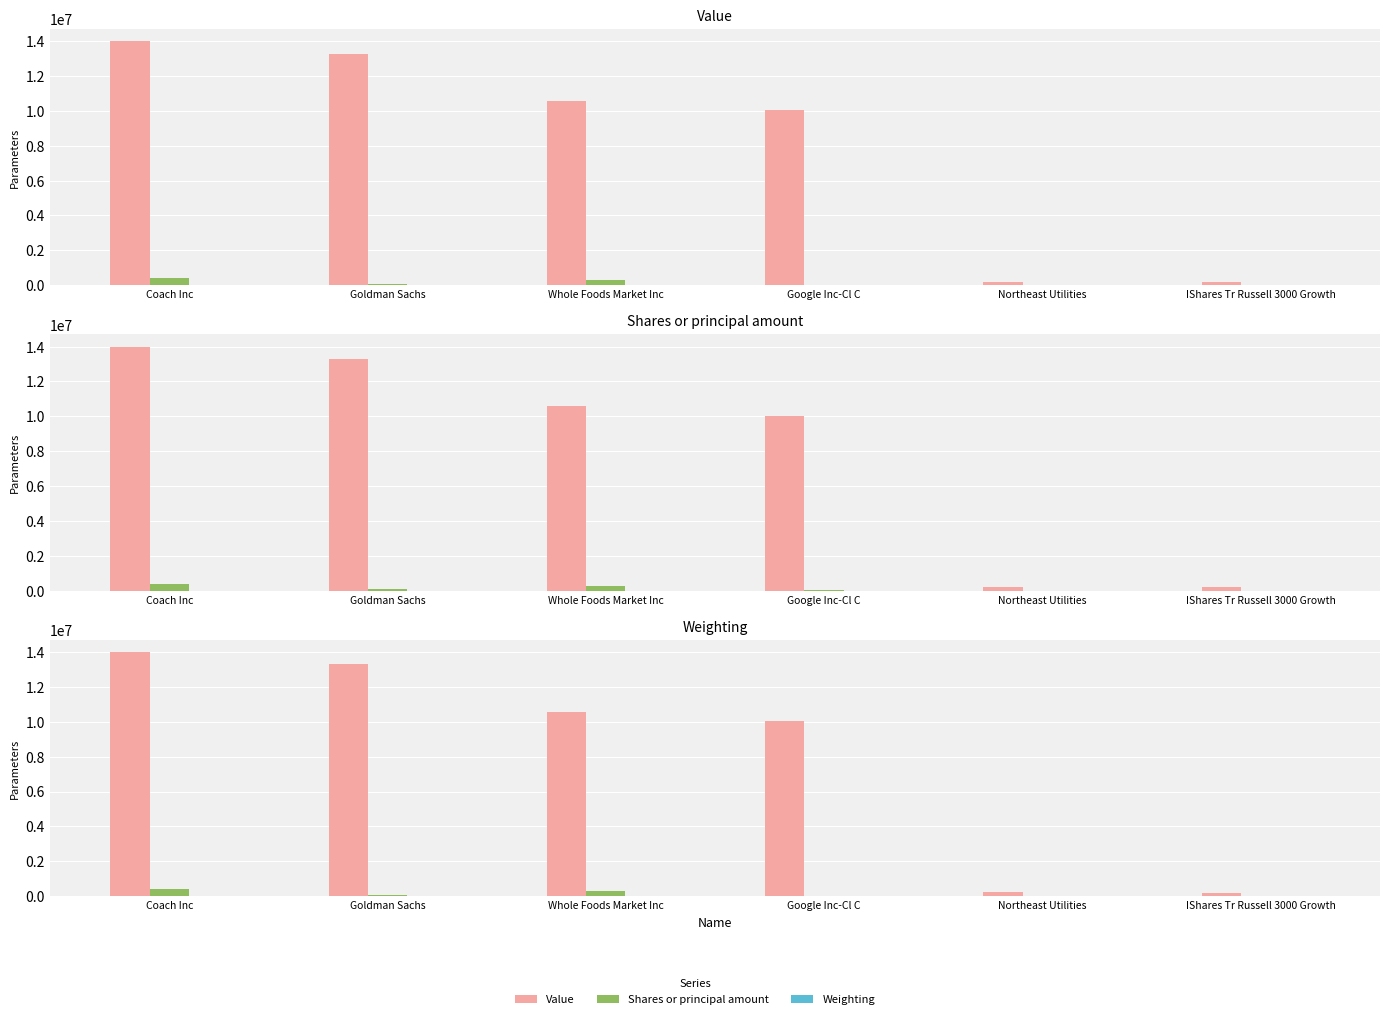

What is the lowest value of the Shares or principal amount series?

2700.0